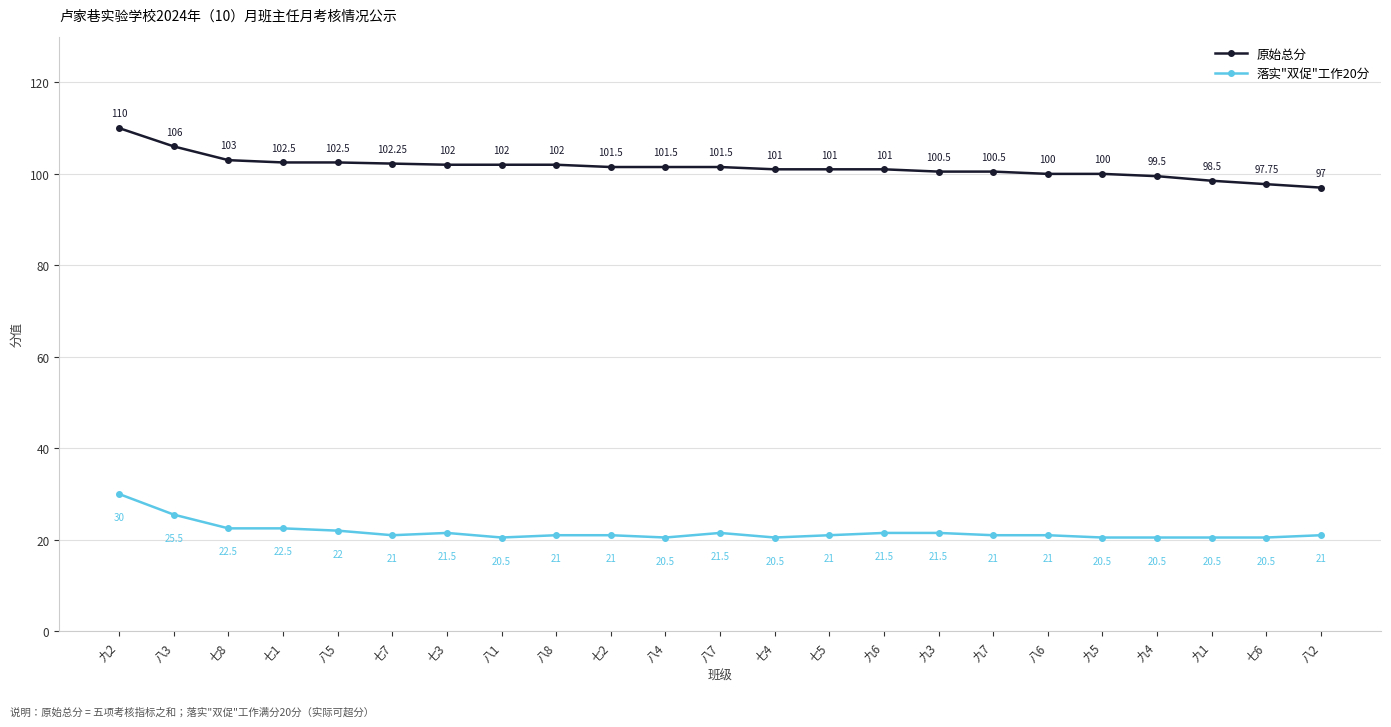

True or false: 落实"双促"工作20分 has more than 0 points higher than both neighbors.

True